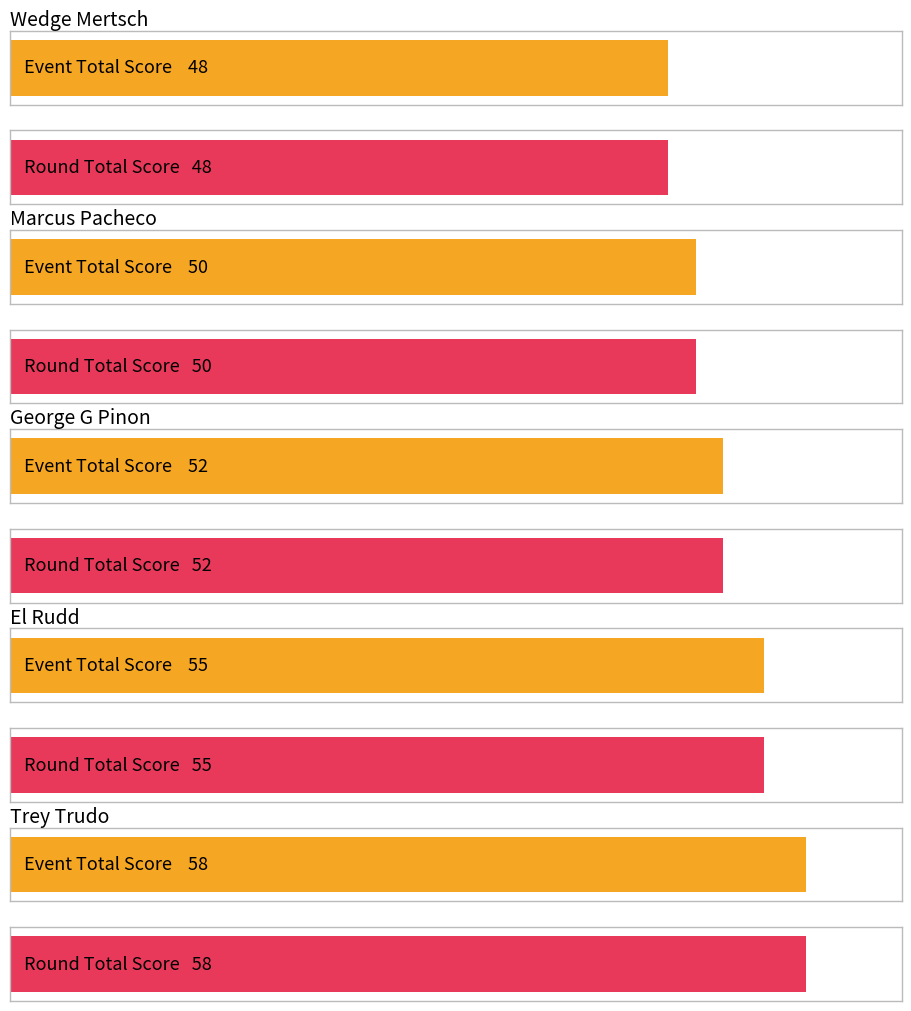

The round_total_score series shows 58 at Trey Trudo. True or false?

True